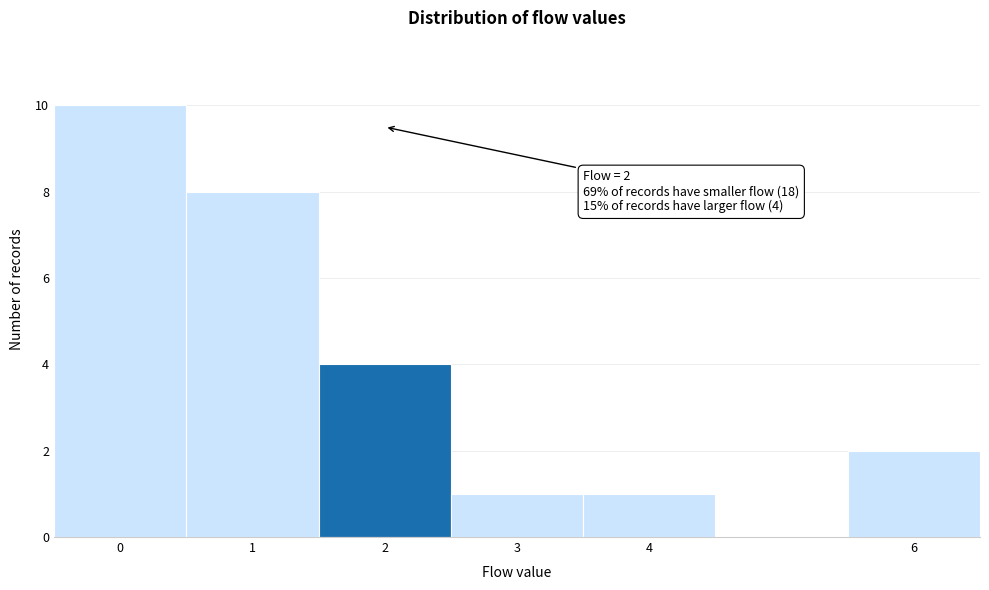

Over which range of the x-axis is the bar tallest?

-0.5 to 0.5